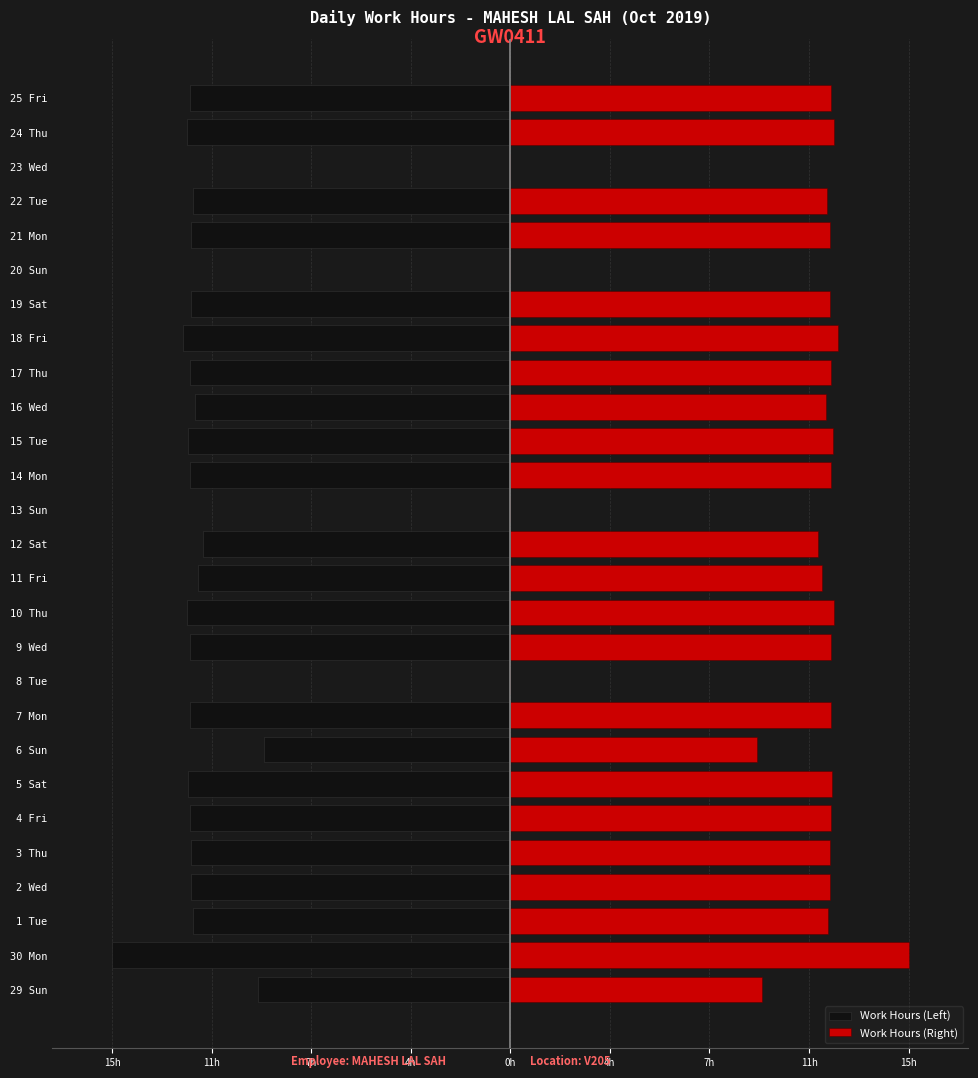

What is the difference between the highest and lowest values at 29 Sun?

18.7